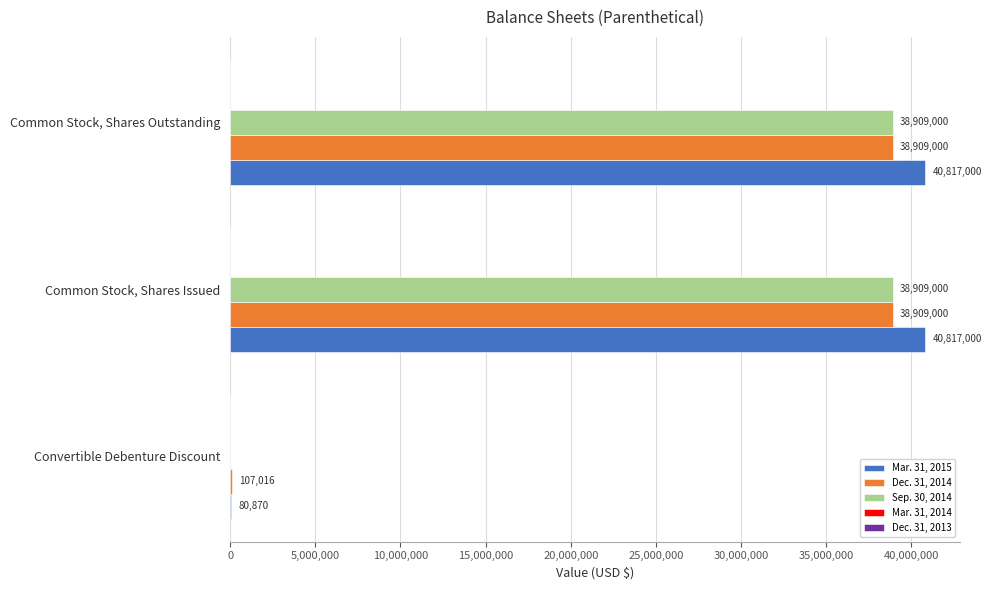

Which series changed the most between Convertible Debenture Discount and Common Stock, Shares Outstanding?

Mar. 31, 2015